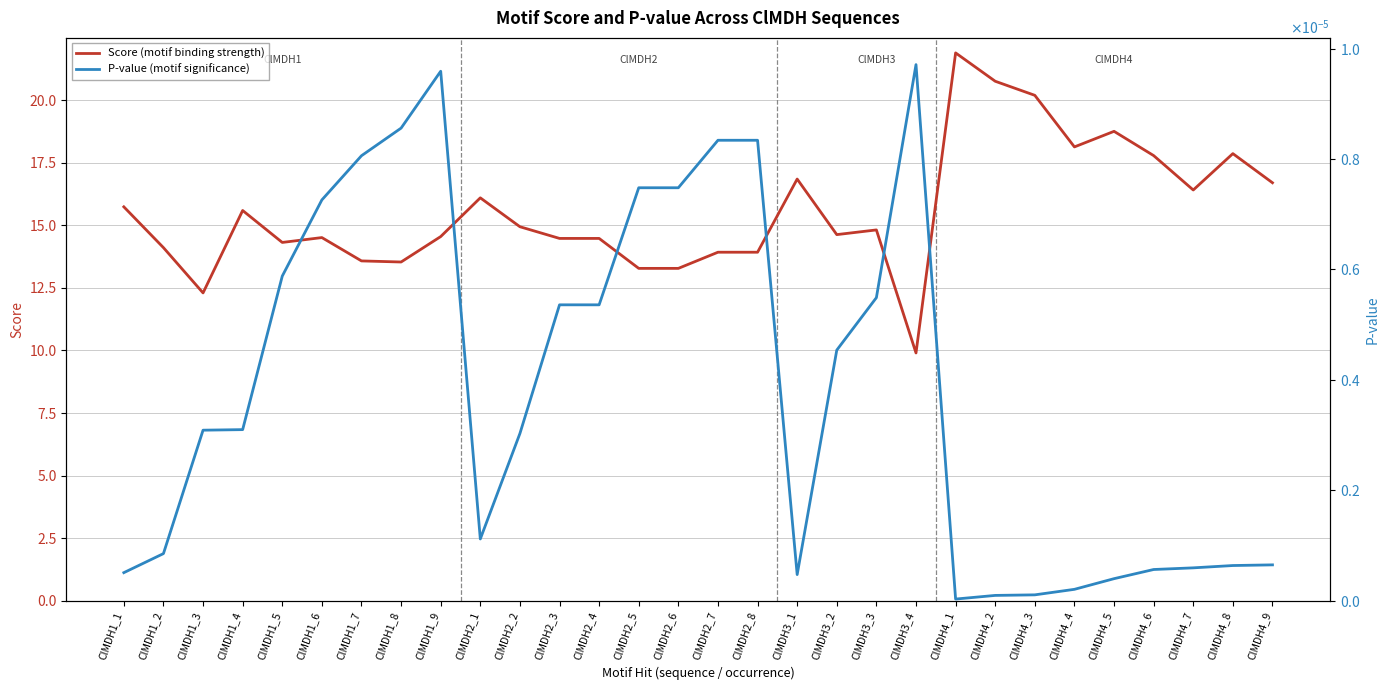

The value of Score (motif binding strength) at ClMDH2_8 is 20.2. True or false?

False